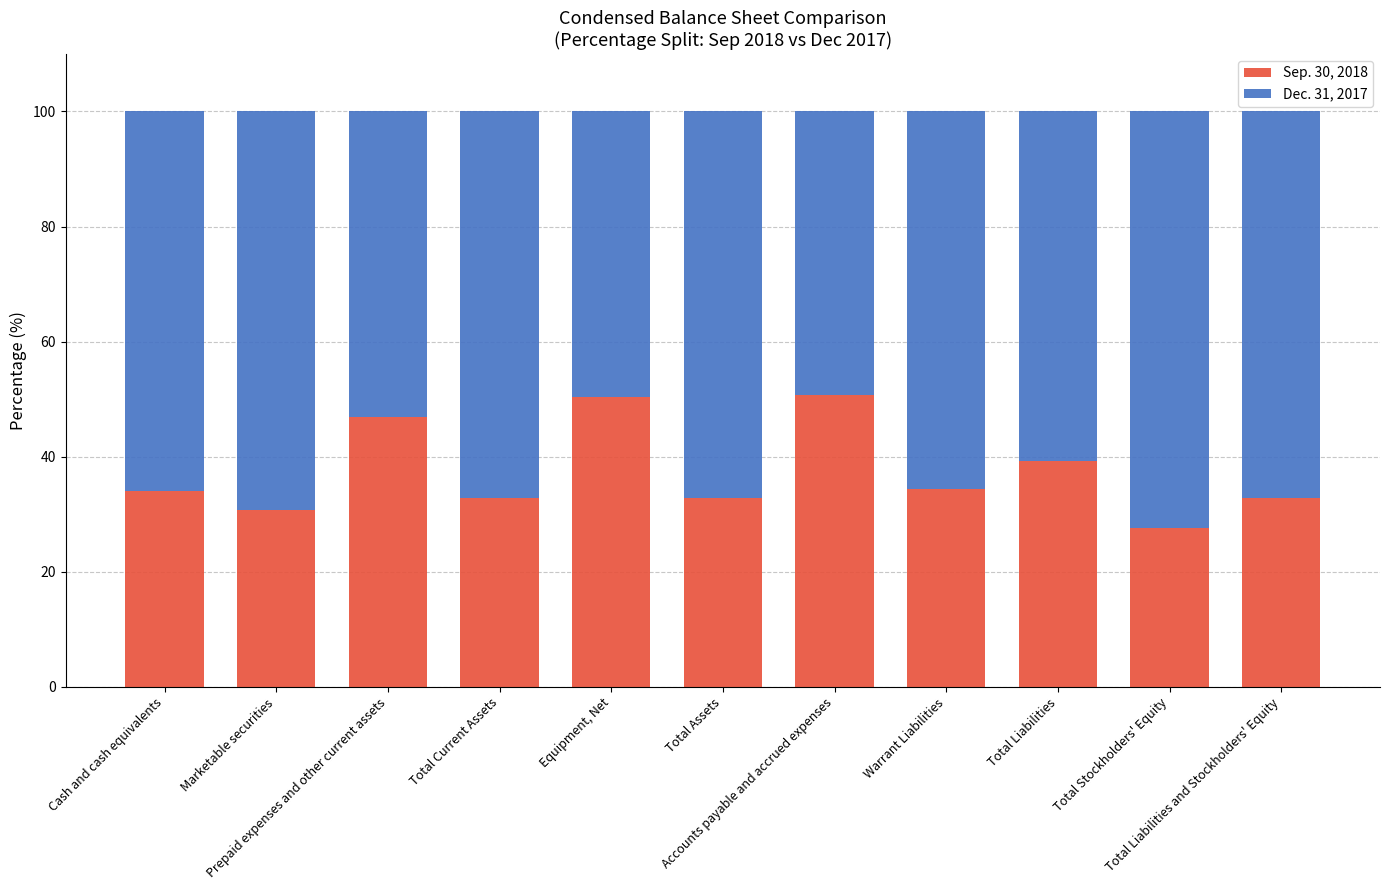

What is the lowest value of the Sep. 30, 2018 series?

27.7